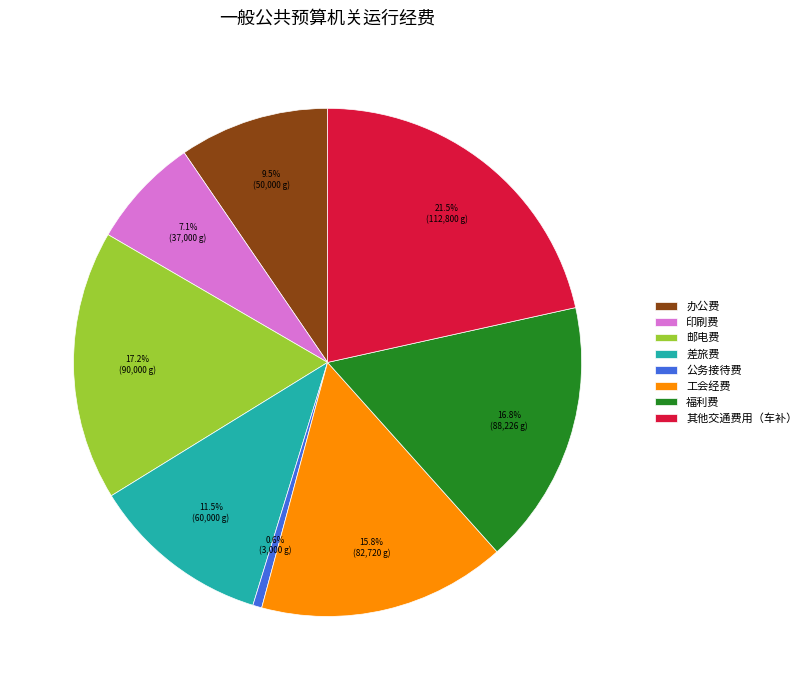

Which has a higher value, 邮电费 or 公务接待费?

邮电费